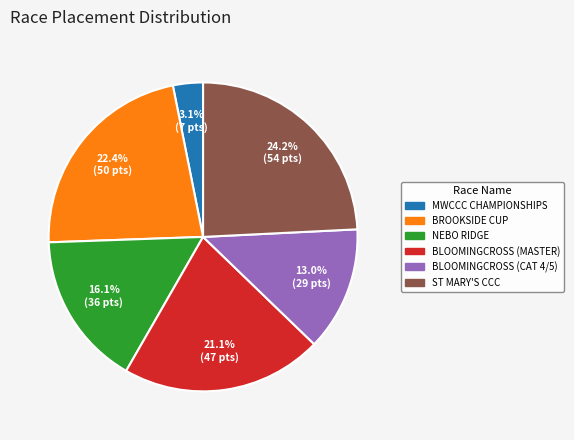

Does any single category account for the majority?

No